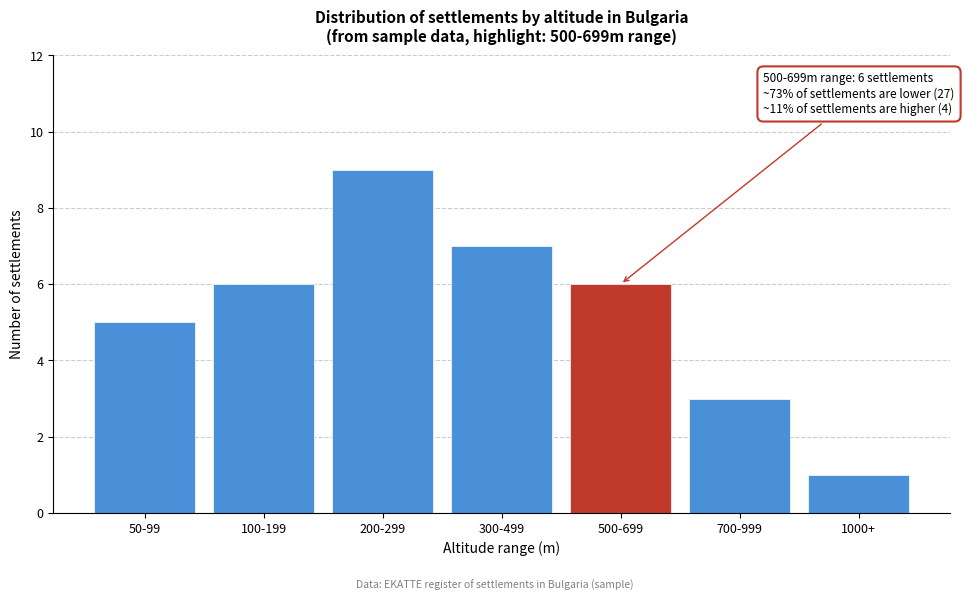

Reading right to left, extract all data points from this chart.

1	3	6	7	9	6	5